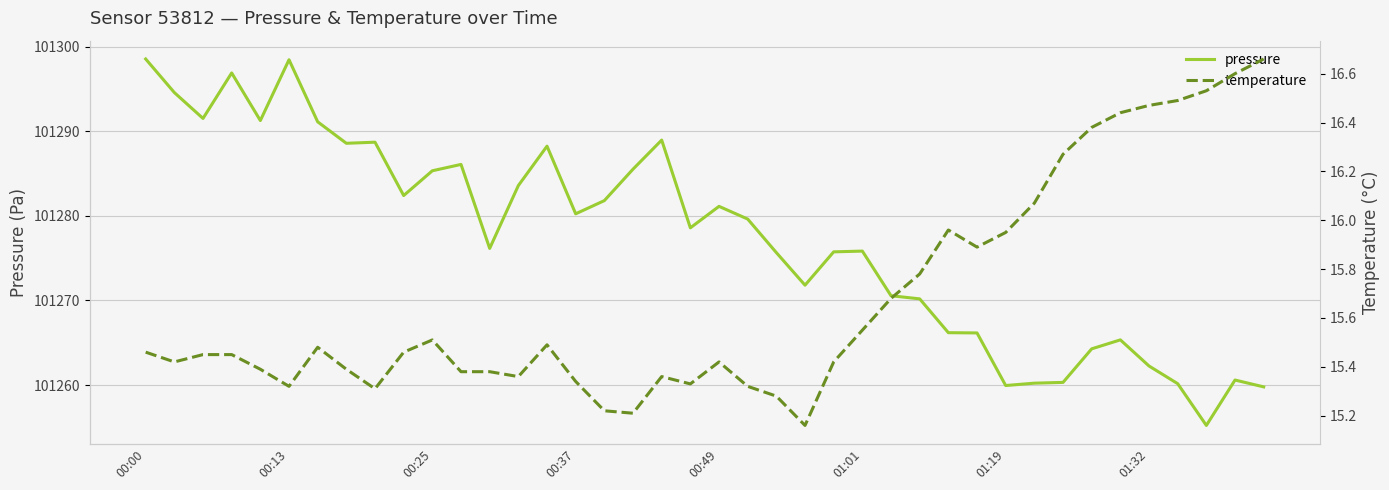

What is the difference between the second highest and second lowest values in the temperature series?

1.4